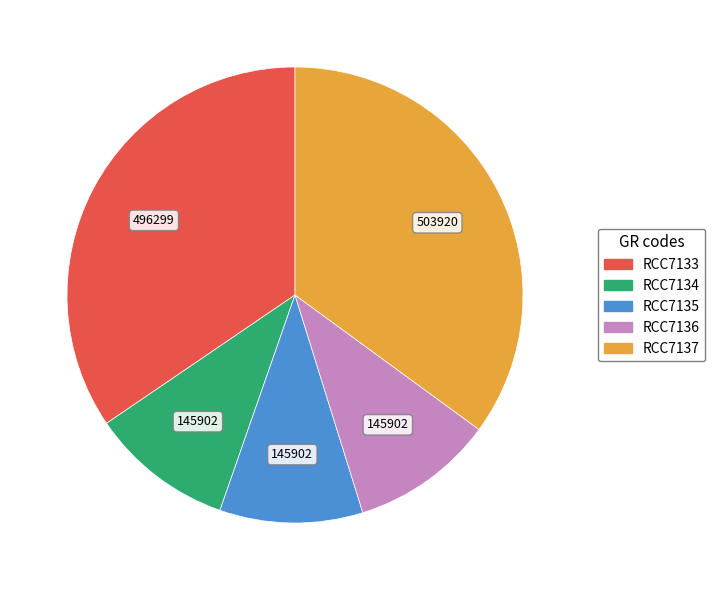

Which has a higher value, RCC7134 or RCC7137?

RCC7137